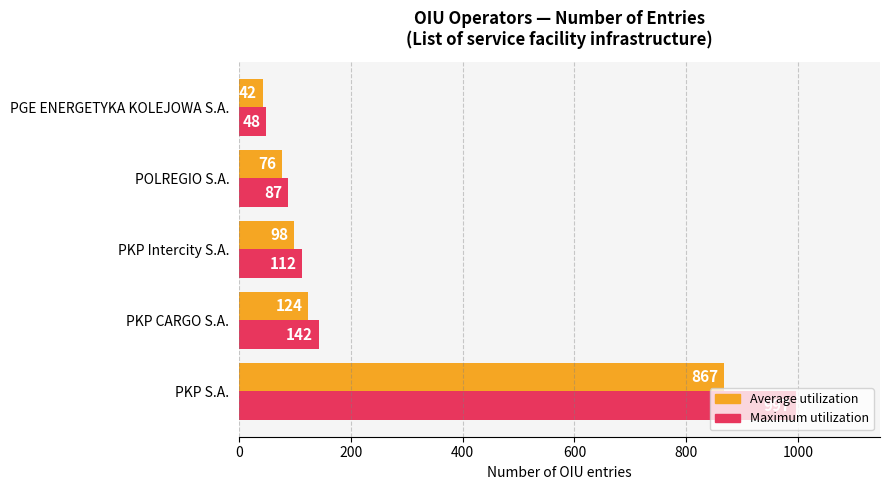

What is the smallest value displayed?

42.0